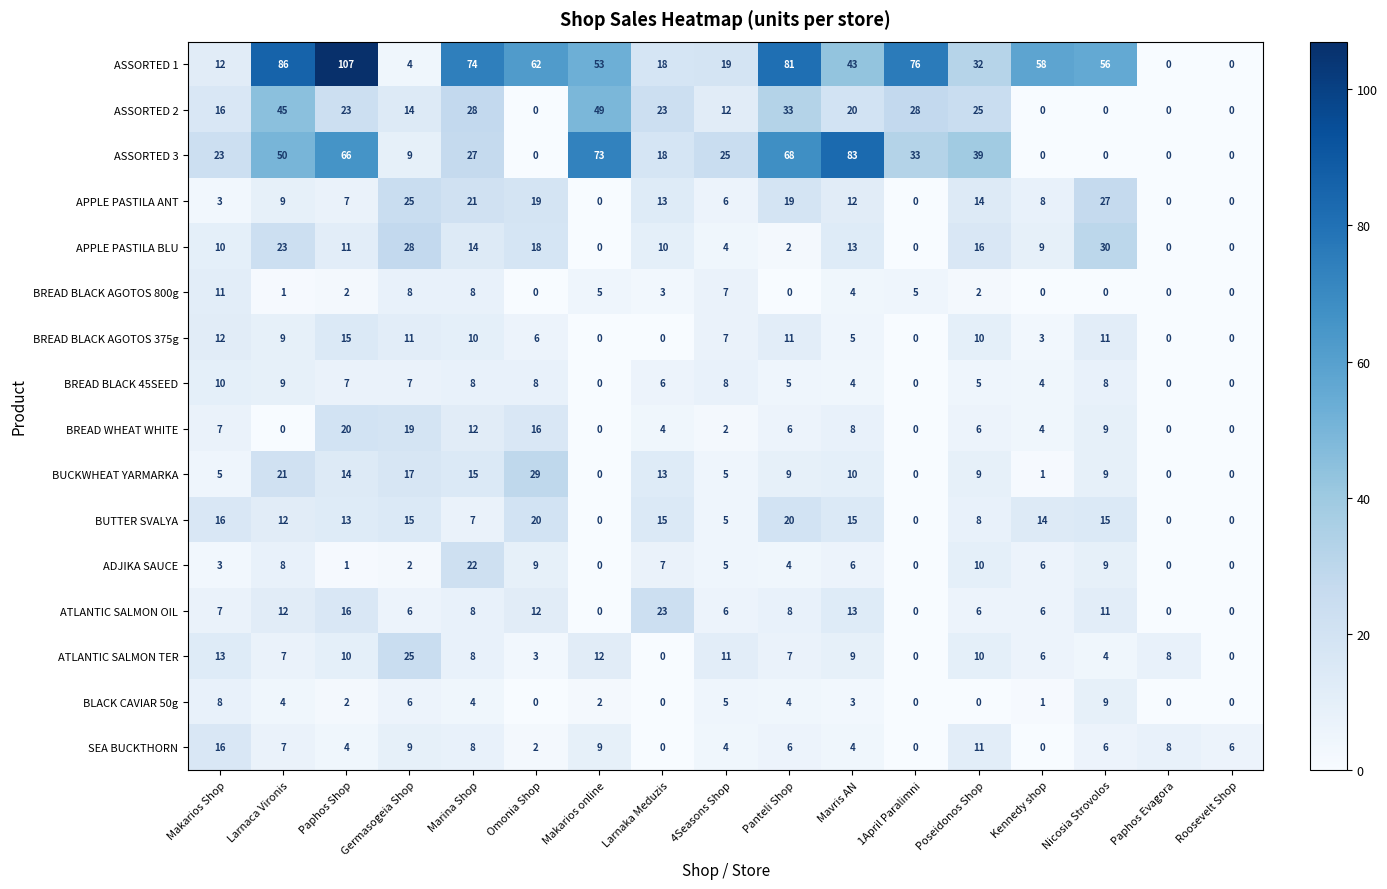

What is the difference between the maximum and minimum values in the BREAD BLACK 45SEED series?

10